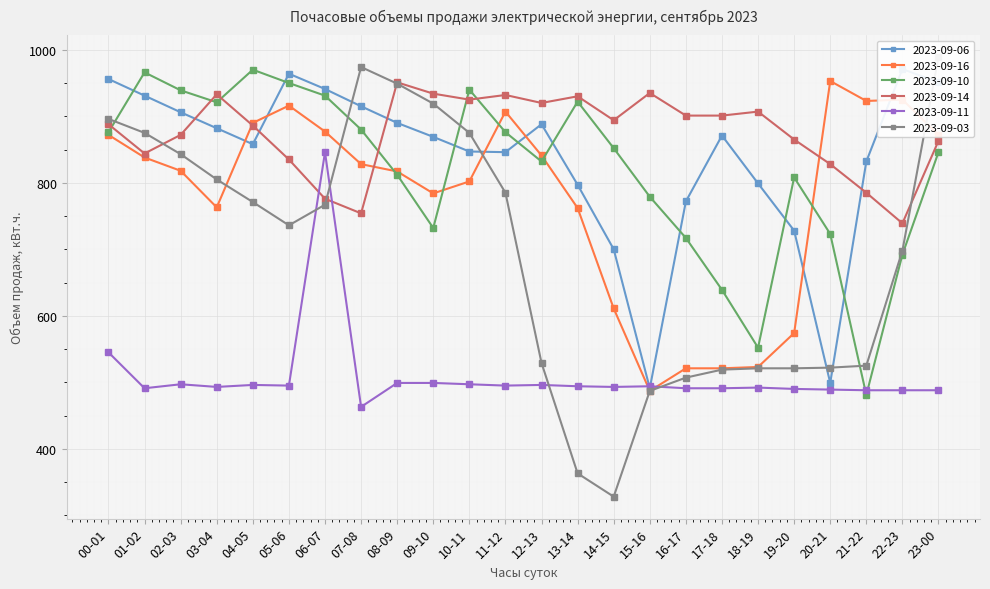

Which series has the largest range (max minus min)?

2023-09-03